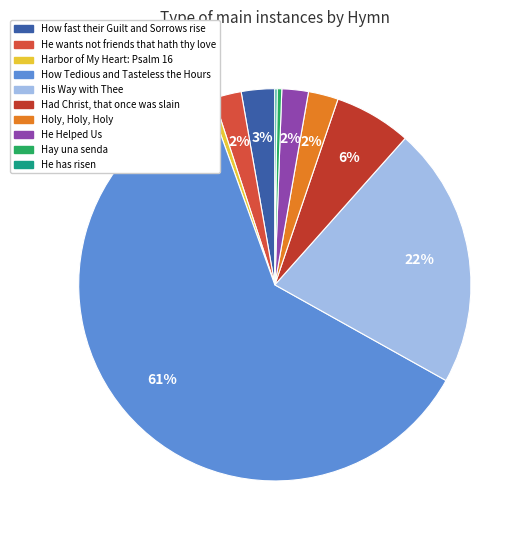

To the nearest percent, what is the difference between the largest and smallest slice percentages?

61%